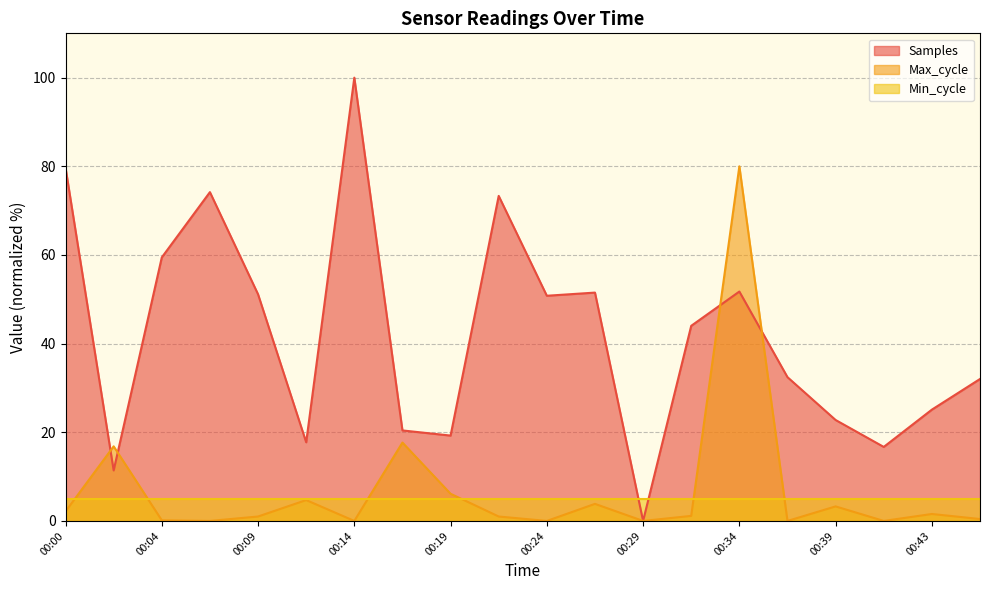

True or false: Samples has more than 2 interior local peaks.

True